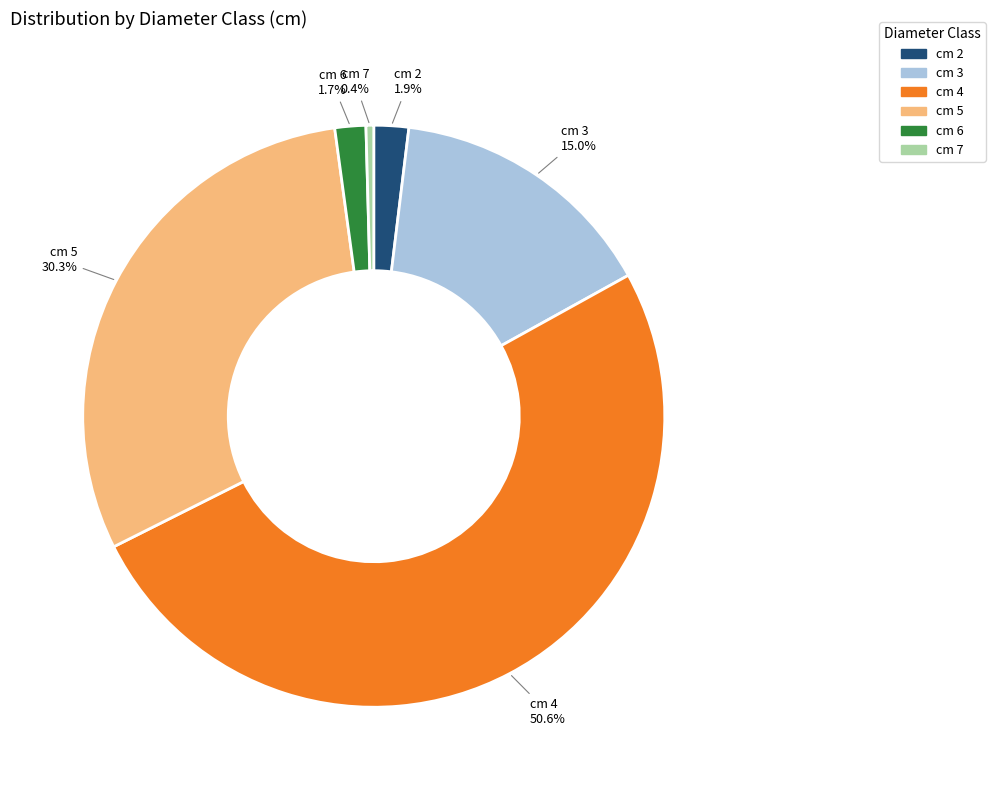

Combined, what portion of the pie is cm 7 and cm 5?

30.7%